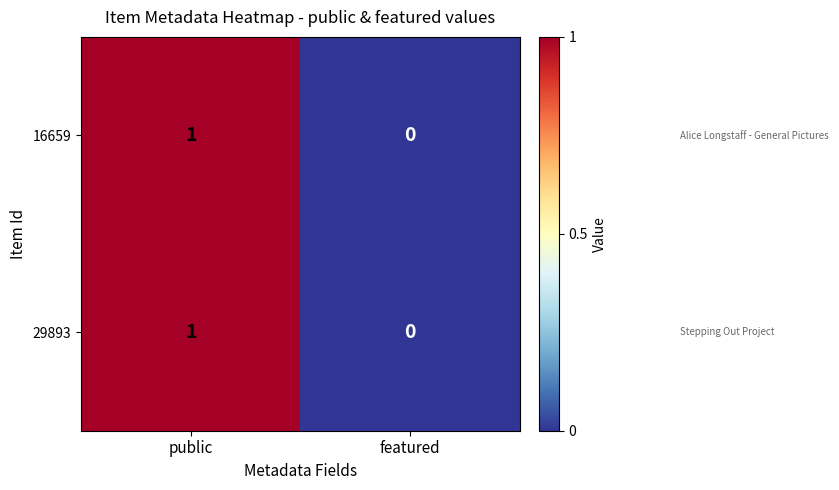

At which category does the chart reach its minimum across all series?

featured